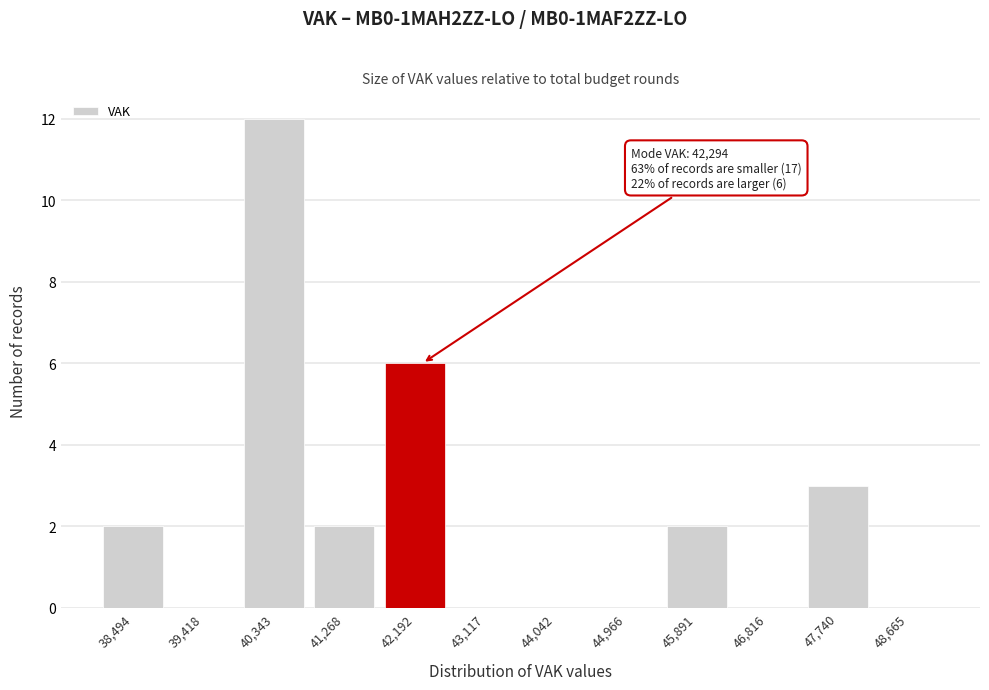

Which range on the x-axis has the tallest bar?

39900 to 40800